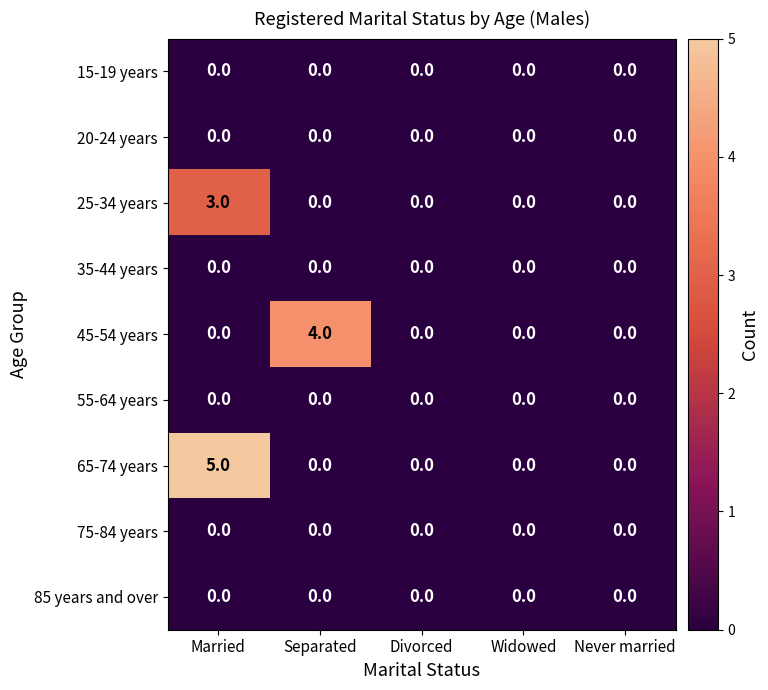

What is the greatest value displayed?

5